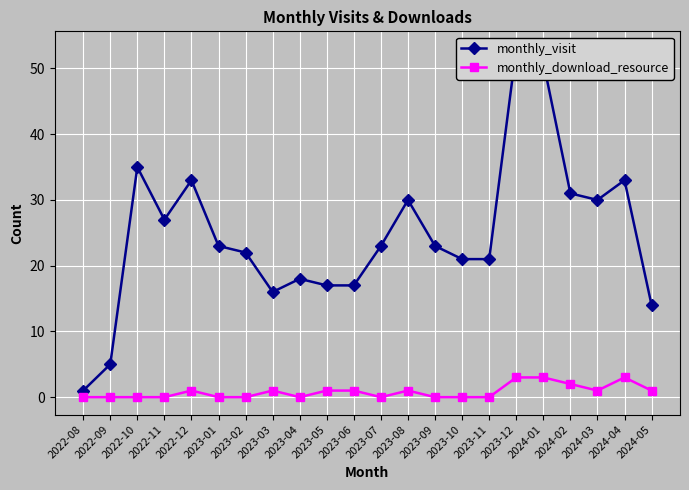

The value of monthly_download_resource at 2023-10 is -2. True or false?

False